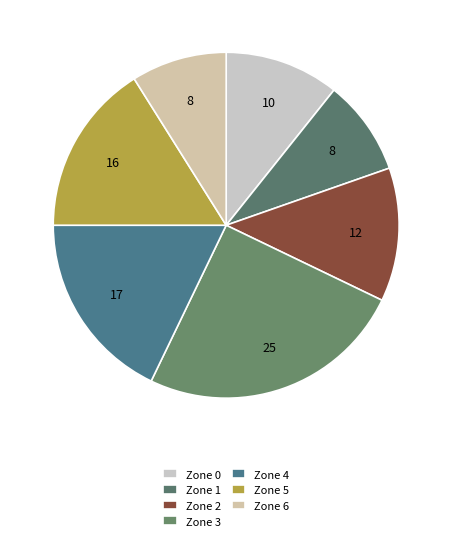

How many segments does this pie chart have?

7